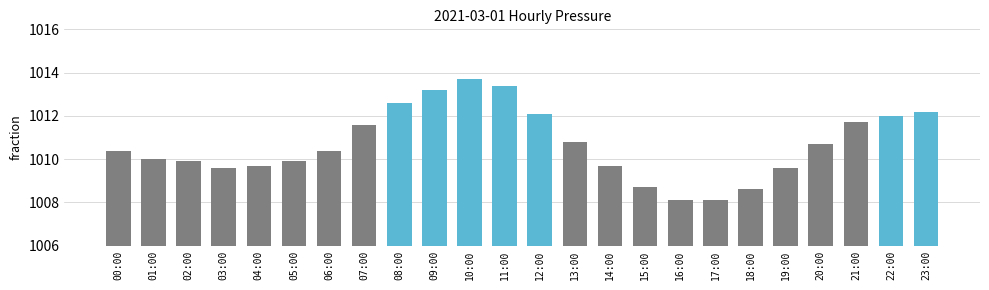

Does the chart contain stacked bars?

No